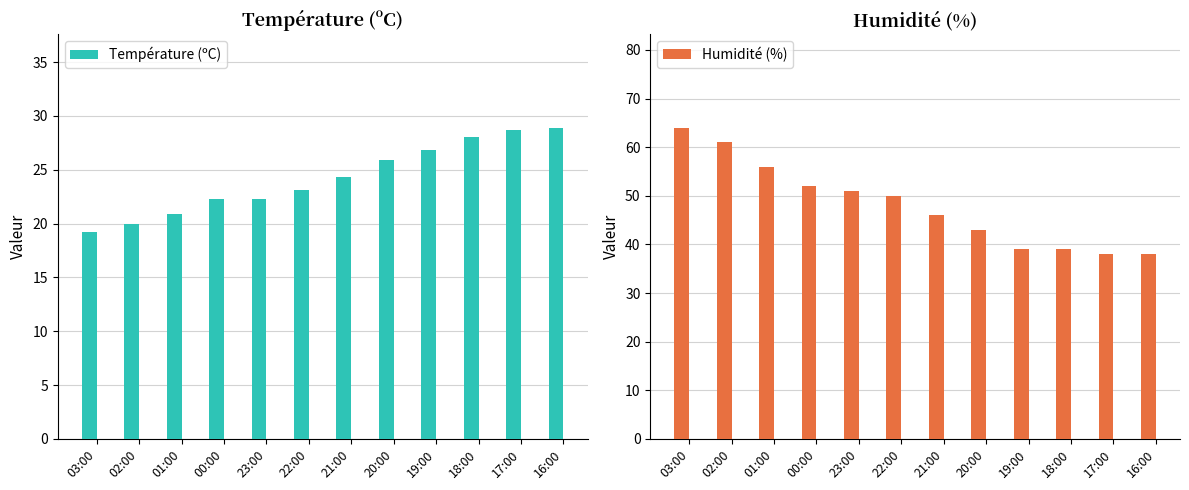

At which category does the chart reach its minimum across all series?

03:00